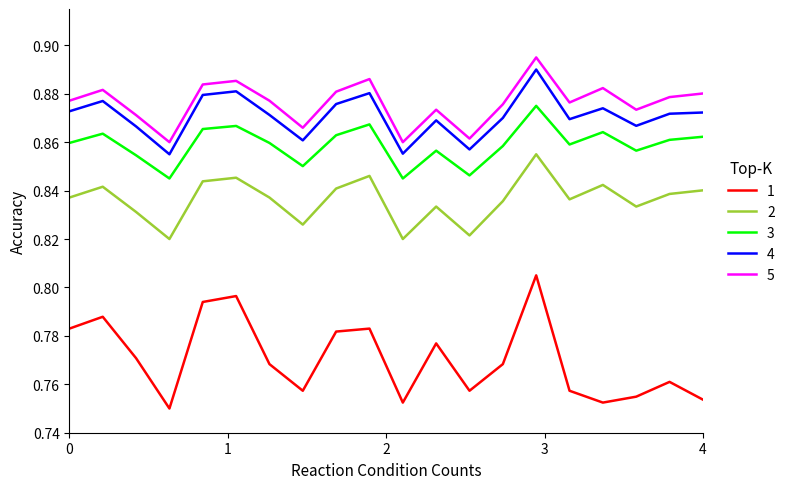

True or false: 2 and 5 intersect in this chart.

False